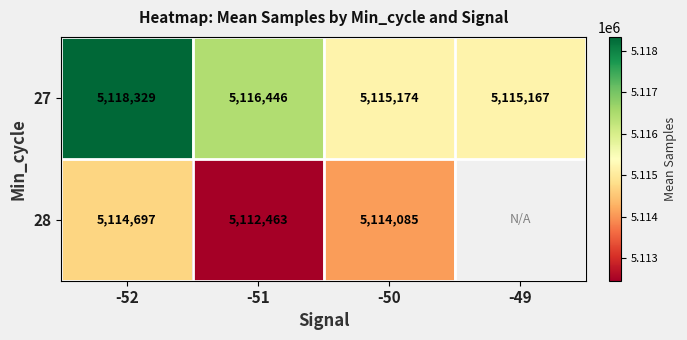

Is the value of 27 at -51 greater than the value of 28 at -50?

Yes